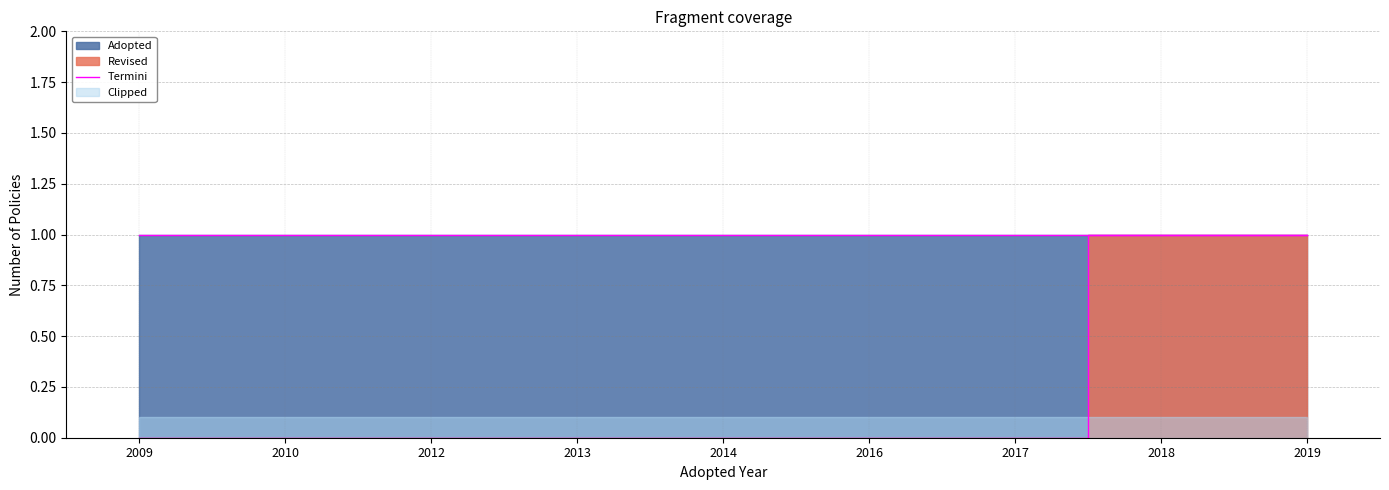

Is it true that the value at 2012 is 0?

True